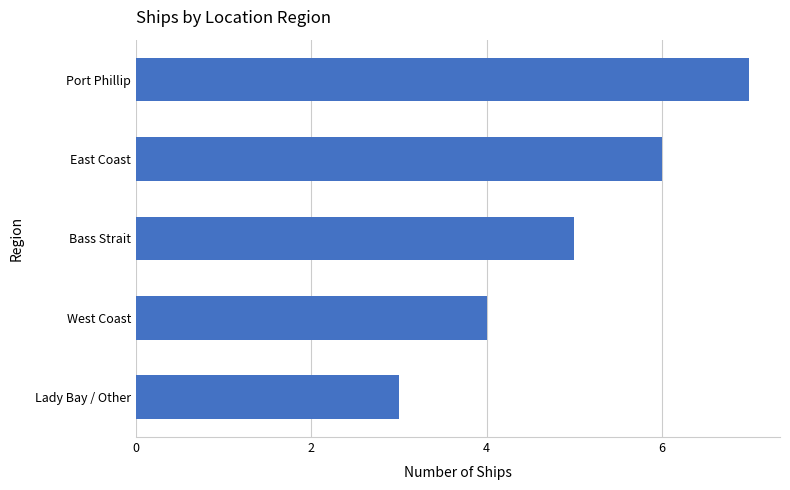

What is the change in value from East Coast to Lady Bay / Other?

-3